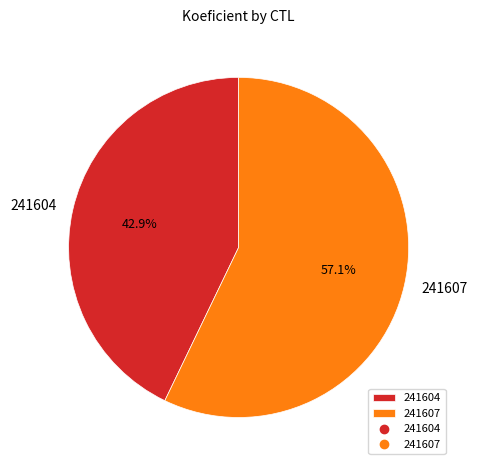

What percentage do 241607 and 241604 together represent?

100.0%